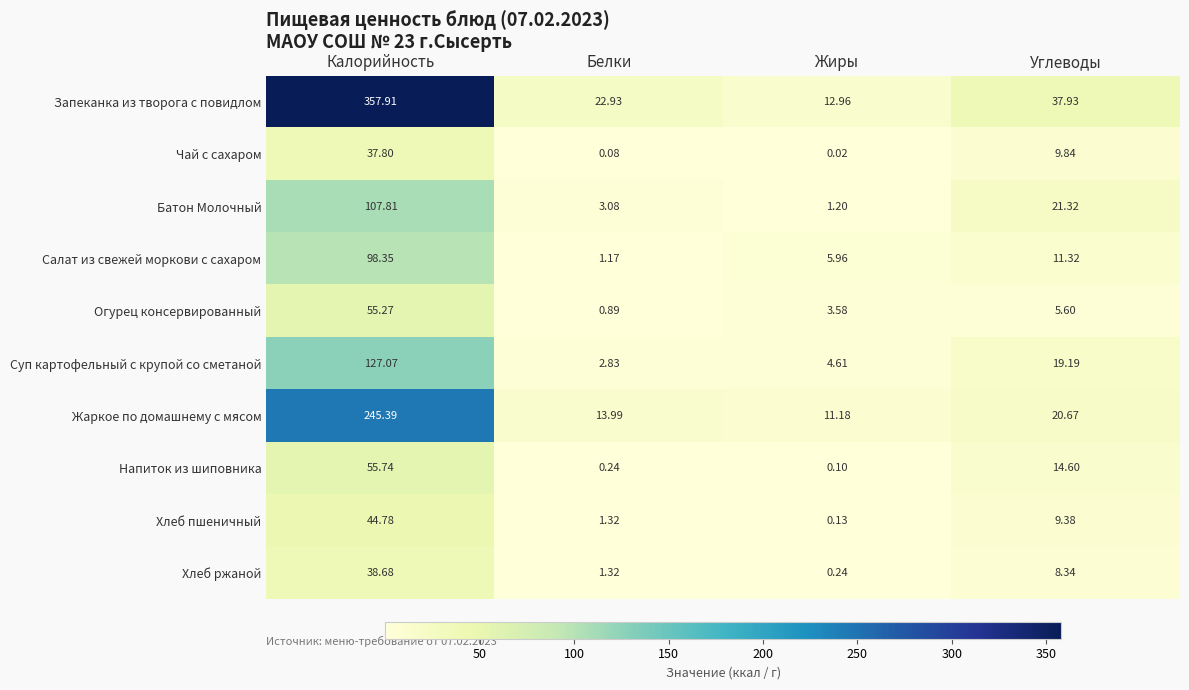

At which label does Напиток из шиповника reach its peak?

Калорийность